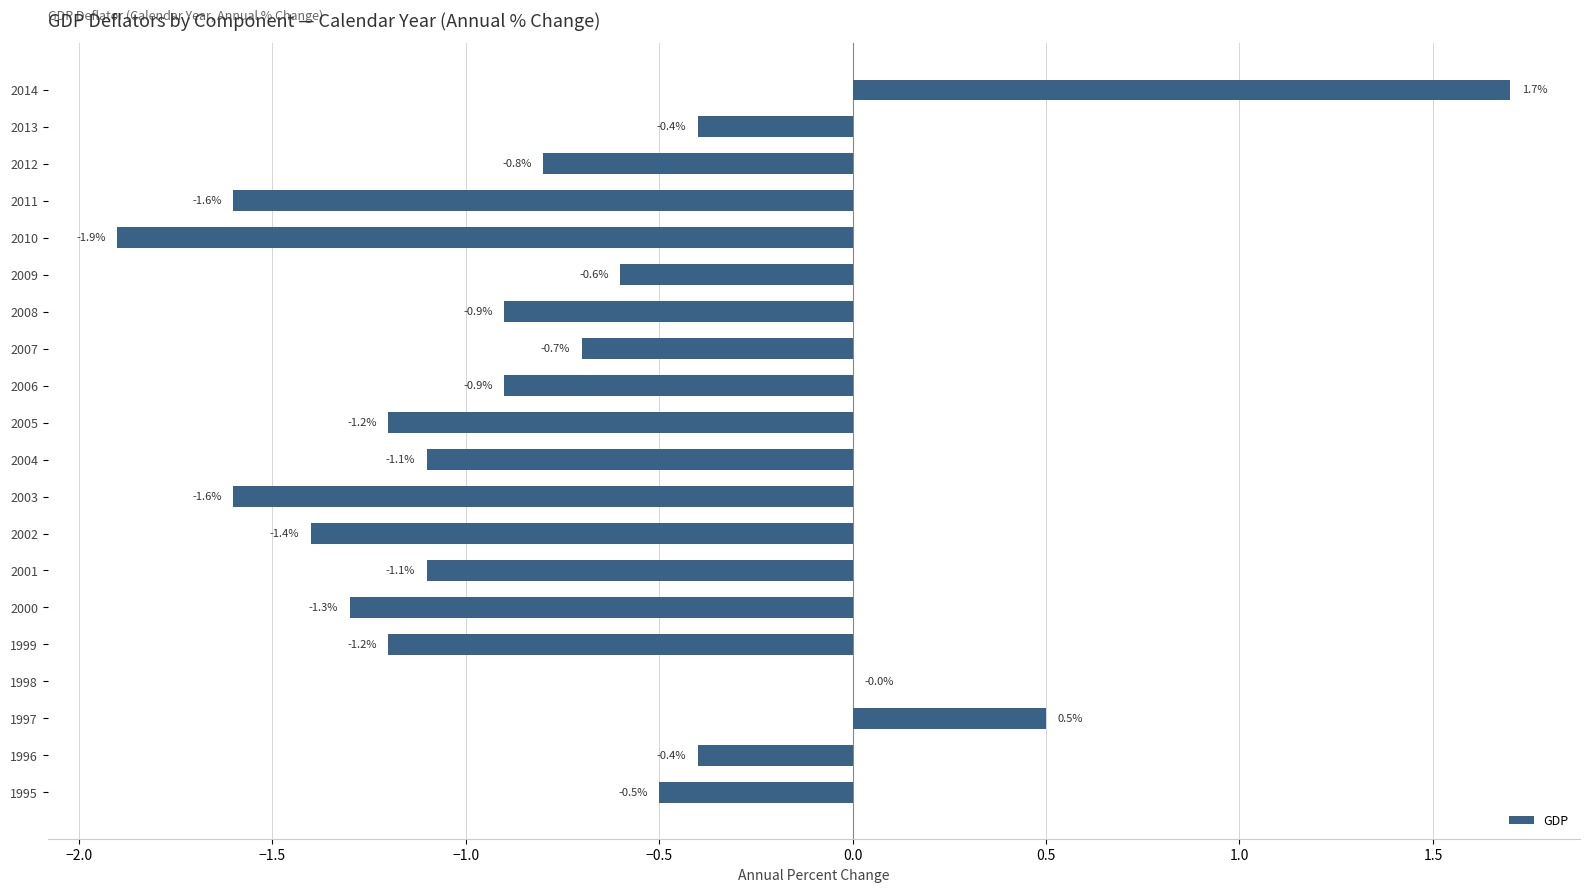

At which category does the chart reach its peak across all series?

2014